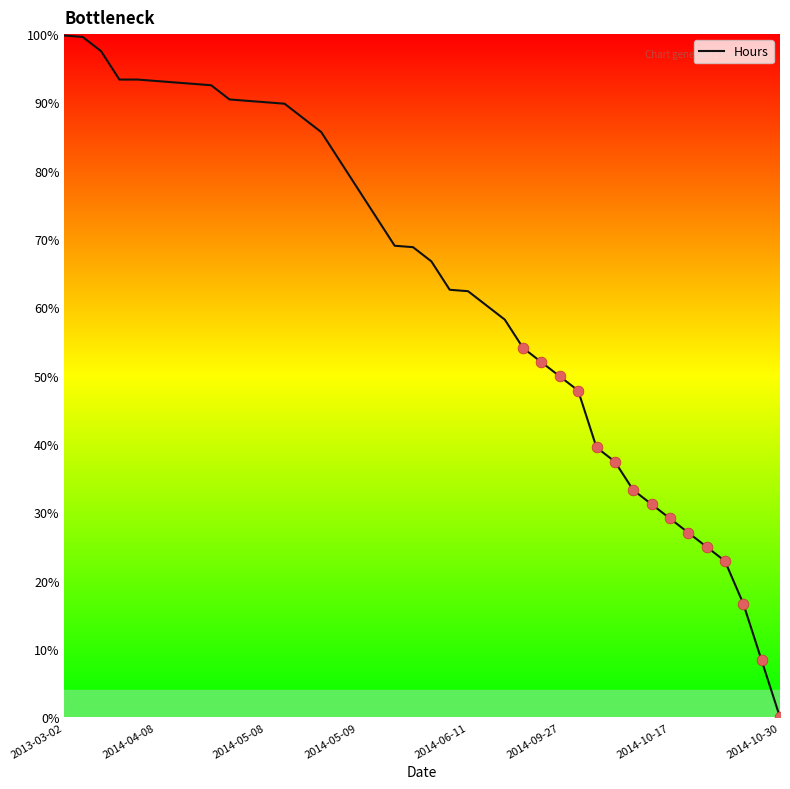

What is the maximum value shown in the chart?

99.8